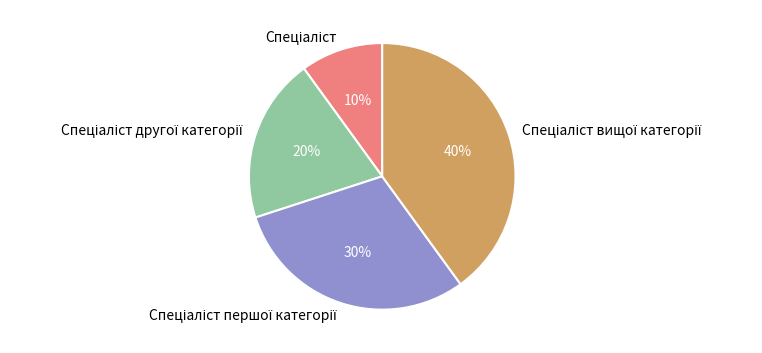

To the nearest percent, what is the average slice percentage?

25%